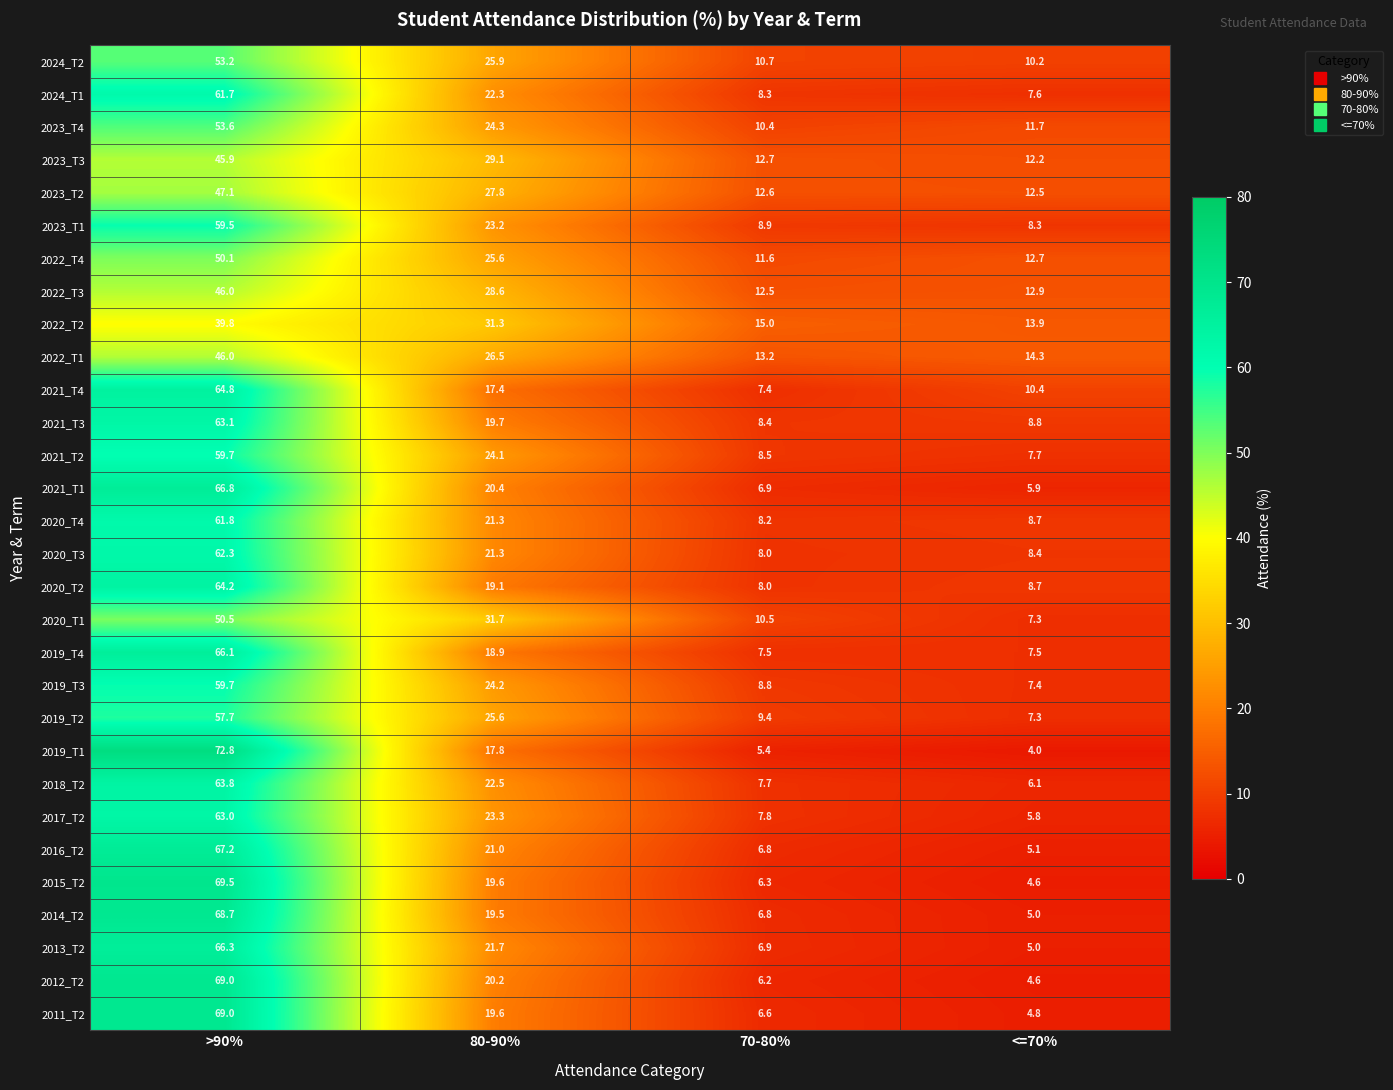

Which category has the highest value across all series?

>90%